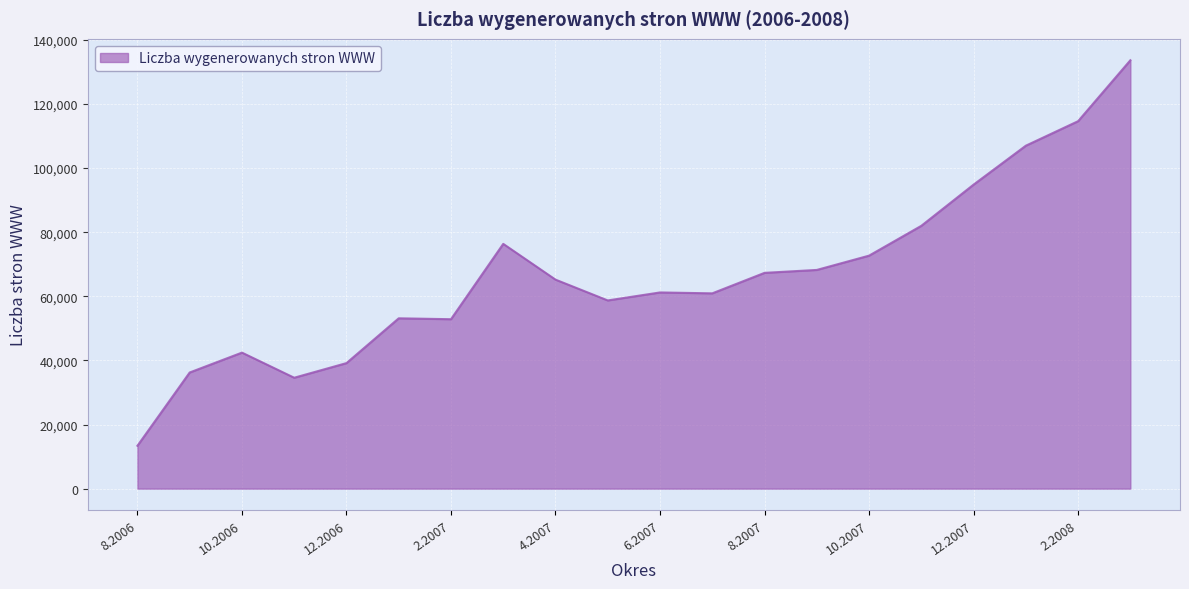

What is the maximum value shown in the chart?

133621